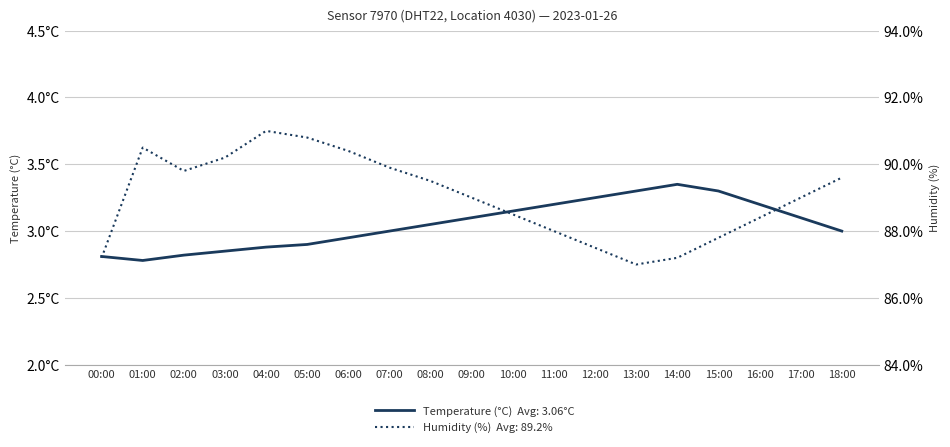

Where does the data first go above 89?

01:00